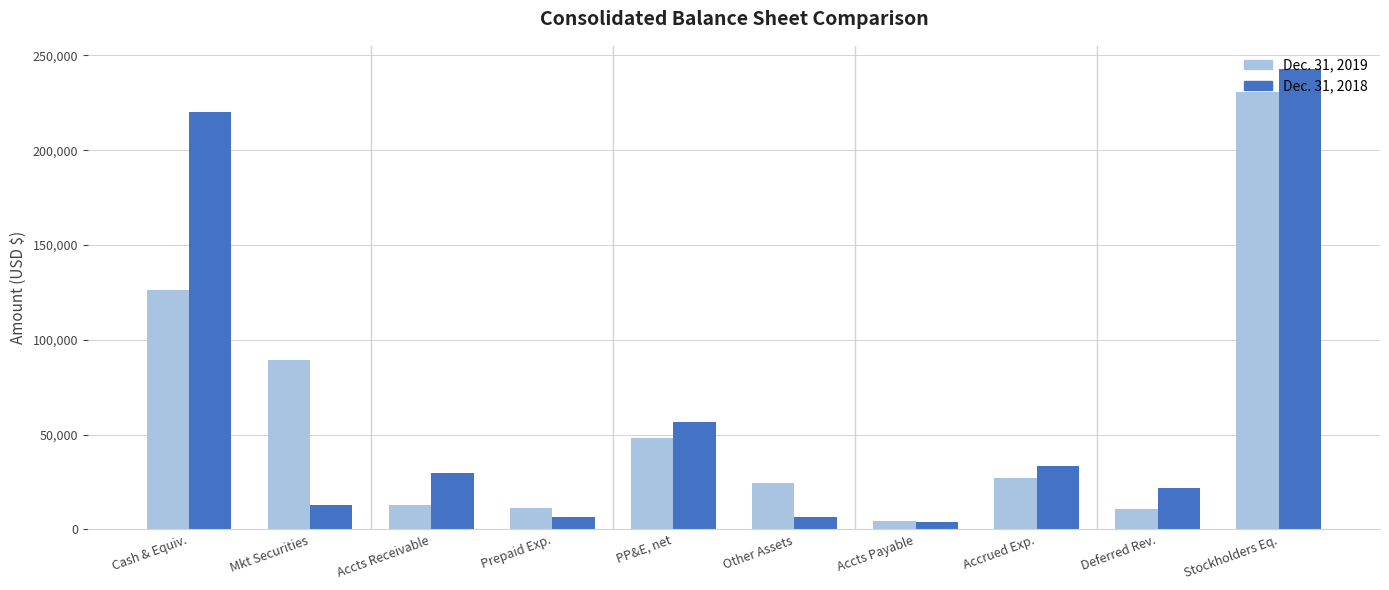

Read the Dec. 31, 2019 value at Stockholders Eq..

230628